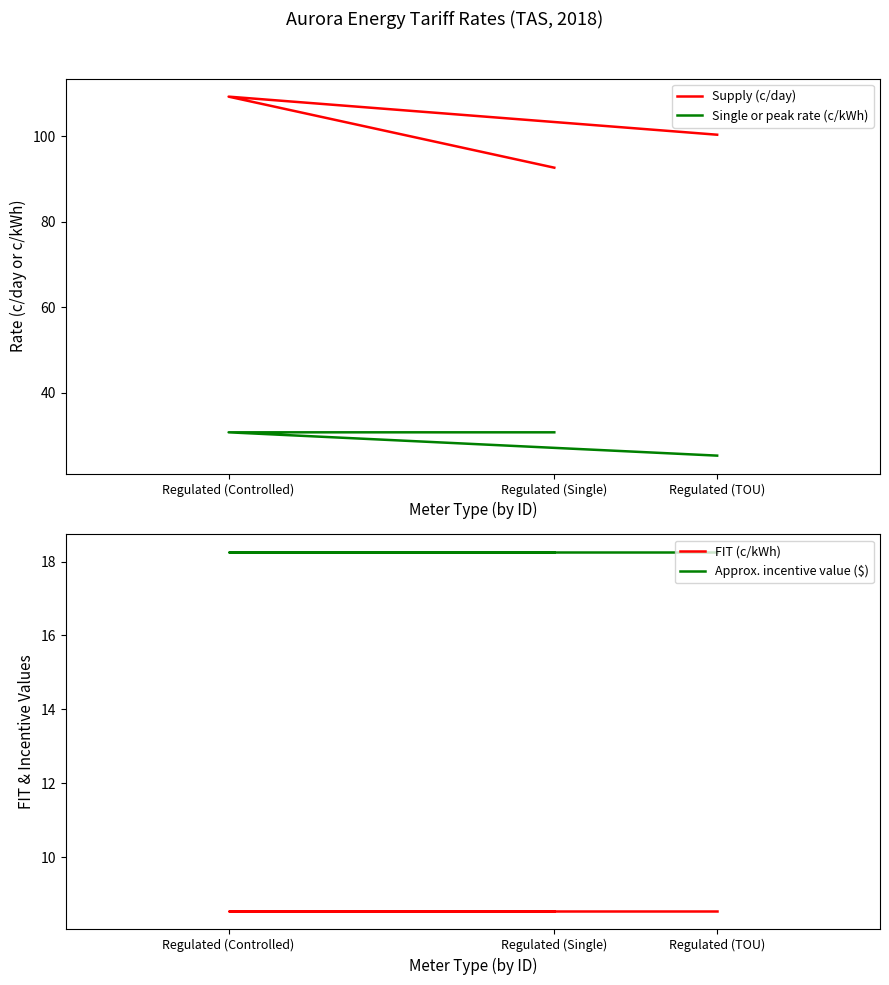

At which category is the sum across all series the highest?

Regulated (Controlled)